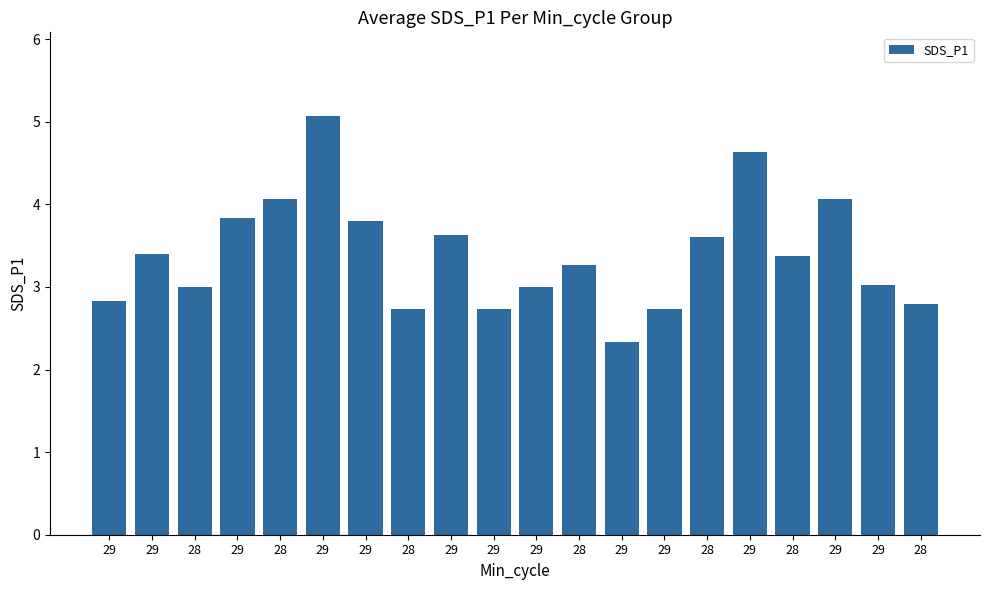

Is it true that the value at 29 is 5.1?

True